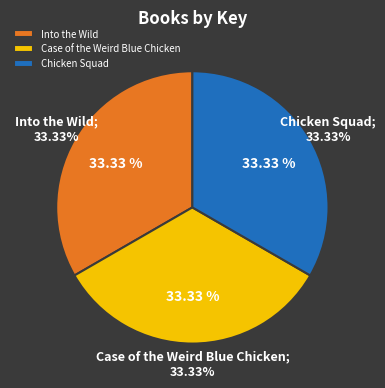

Is there any slice that represents more than half of the pie?

No